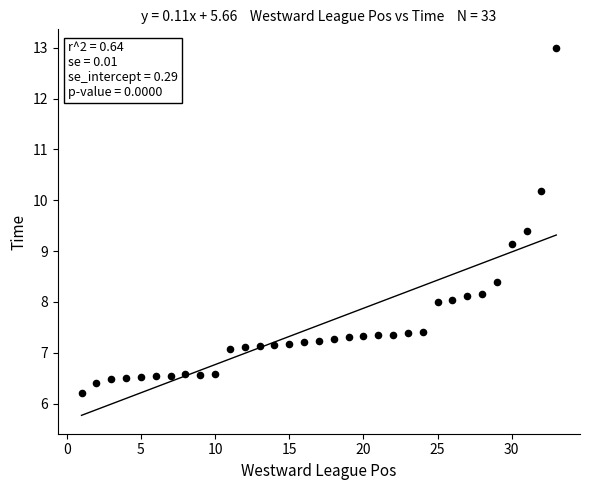

What Y value in the scatter plot is closest to 9?

9.1